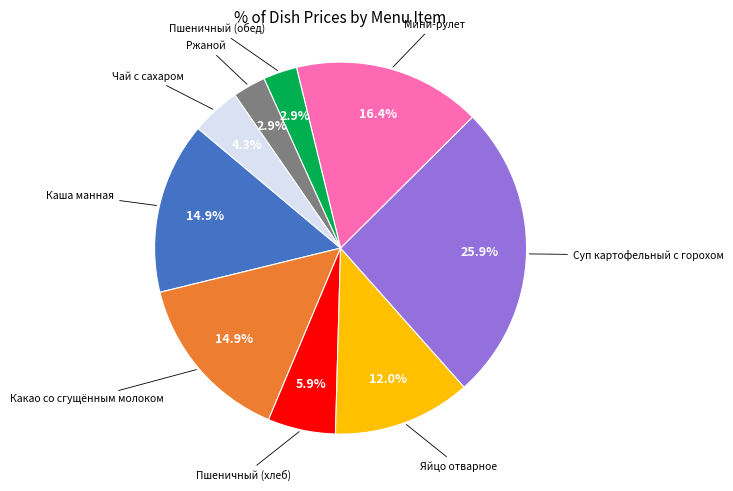

To the nearest percent, what is the difference between the largest and smallest slice percentages?

23%